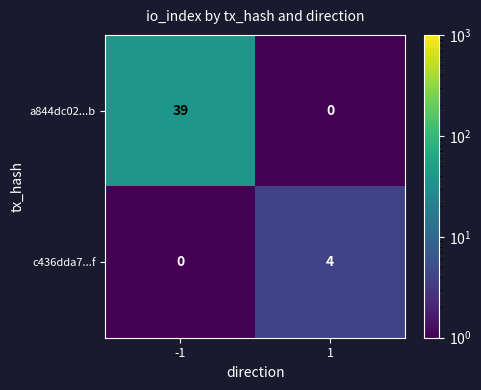

What is the sum of all c436dda7...f values?

4